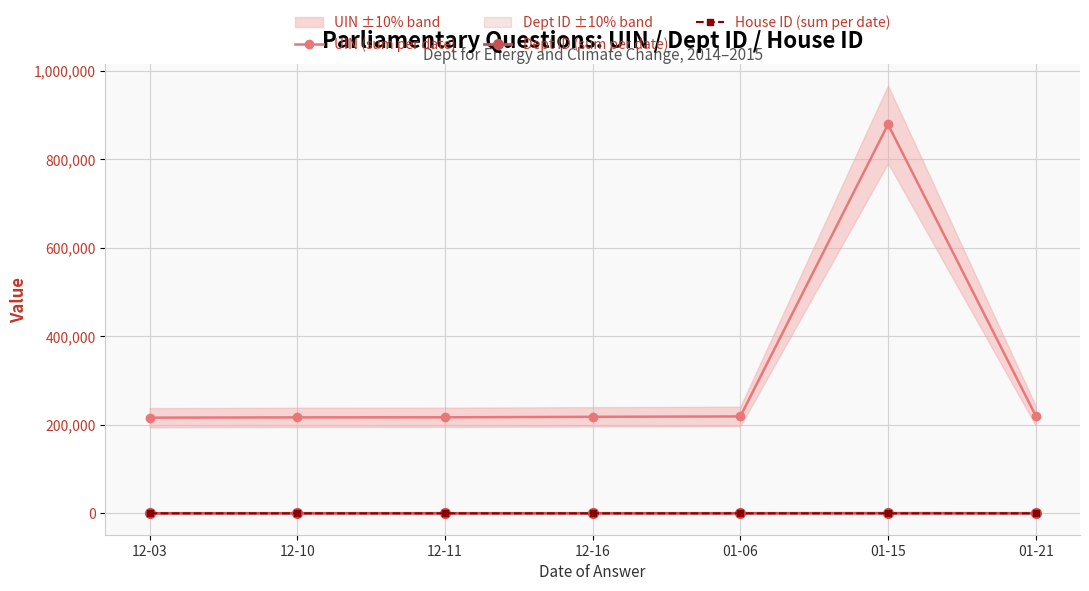

What are all the series names shown in the legend?

UIN (sum per date), Dept ID (sum per date), House ID (sum per date)